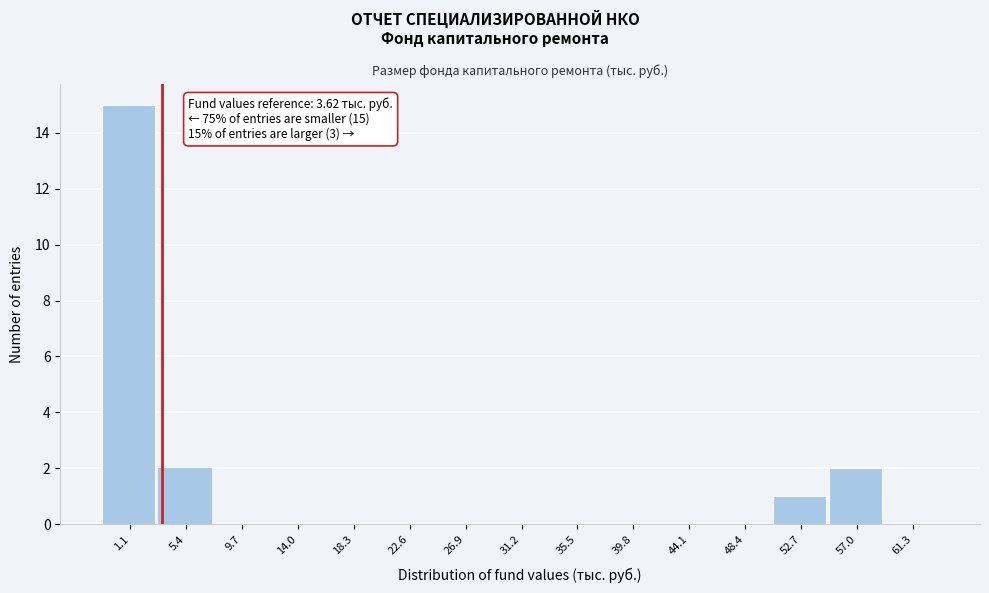

Over which range of the x-axis is the bar tallest?

-1.0 to 3.5